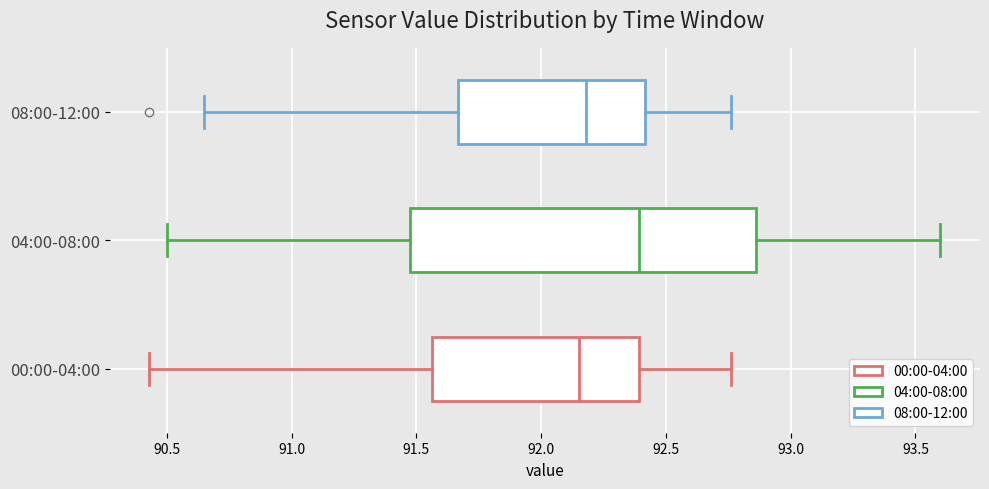

Reading bottom to top, transcribe this box plot: for each box, give where its median line is, the range the box spans, and where its two whiskers end, as read against the x-axis. The values are not printed on the chart, so give them approximately, as read against the axis.

00:00-04:00: median 92.15, box 91.55 to 92.40, whiskers 90.45 to 92.75
04:00-08:00: median 92.40, box 91.50 to 92.85, whiskers 90.50 to 93.60
08:00-12:00: median 92.20, box 91.65 to 92.40, whiskers 90.65 to 92.75